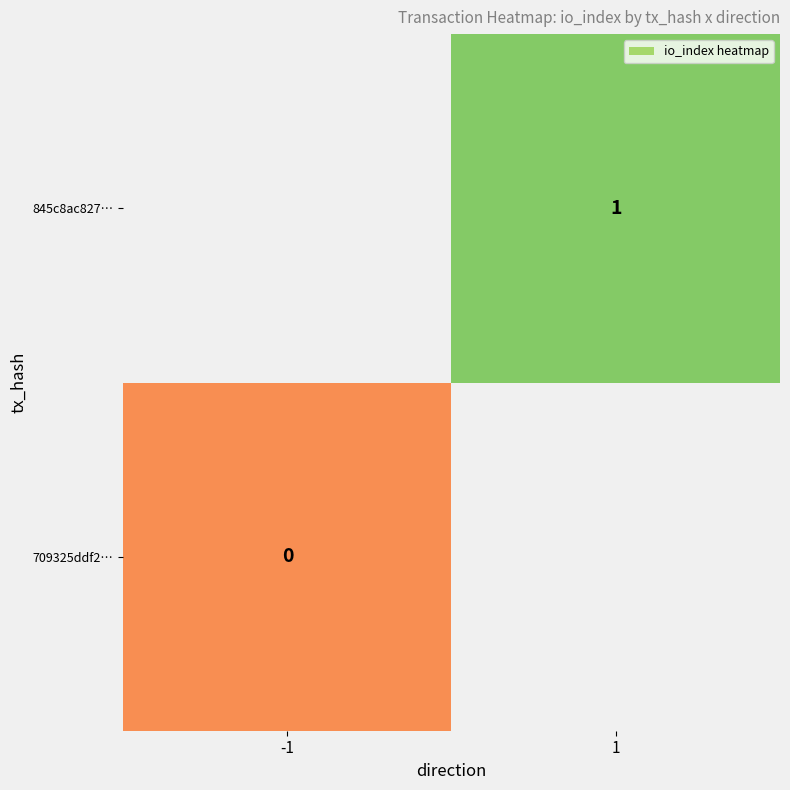

The value of 845c8ac827… at 1 is 1. True or false?

True